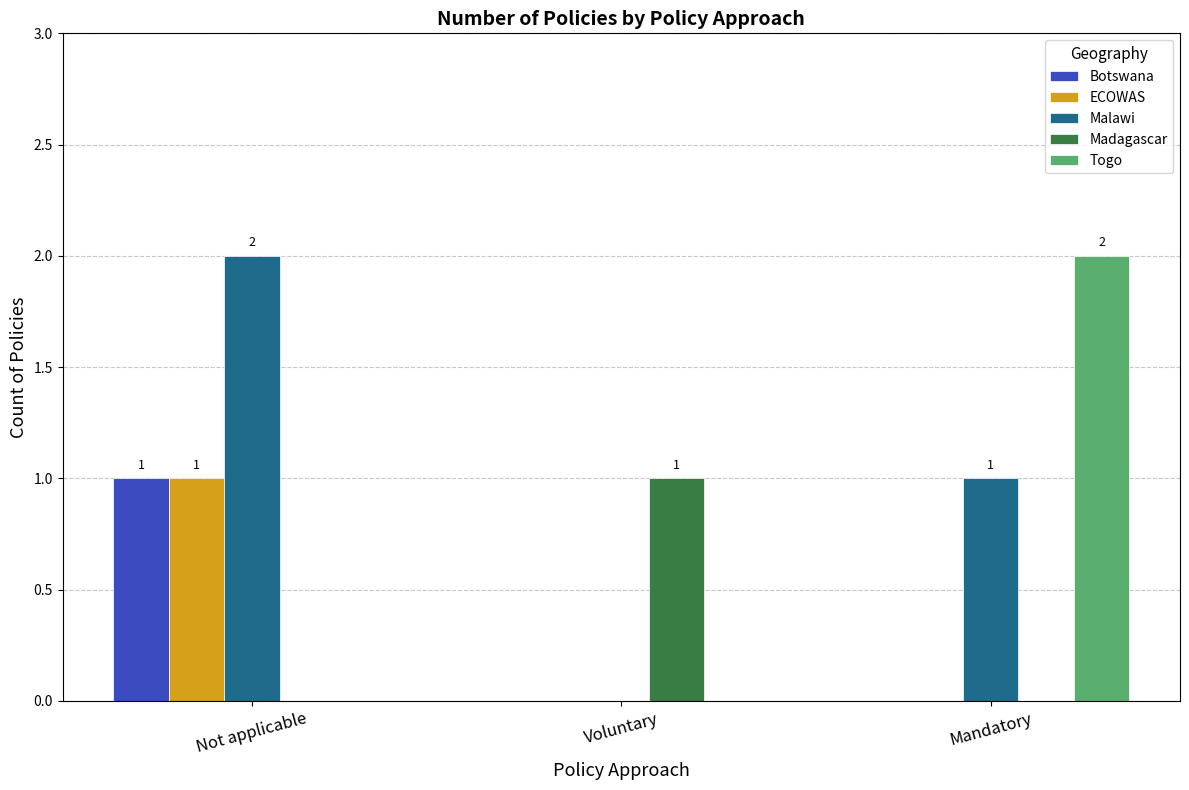

What is the sum of all Malawi values?

3